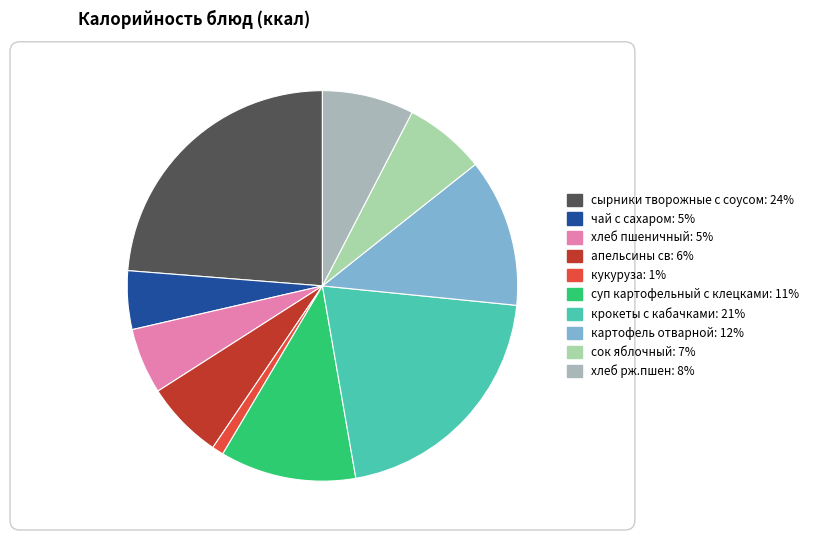

Which slice is the largest?

сырники творожные с соусом